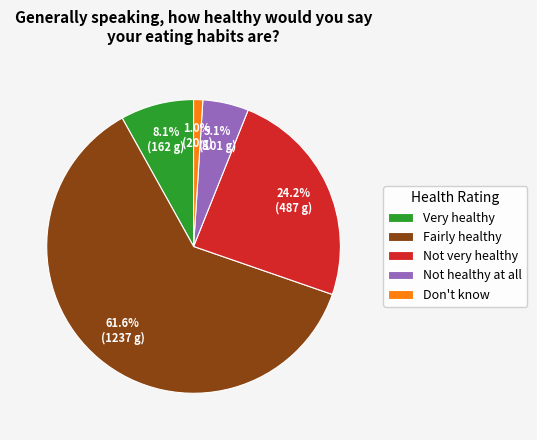

How many segments does this pie chart have?

5